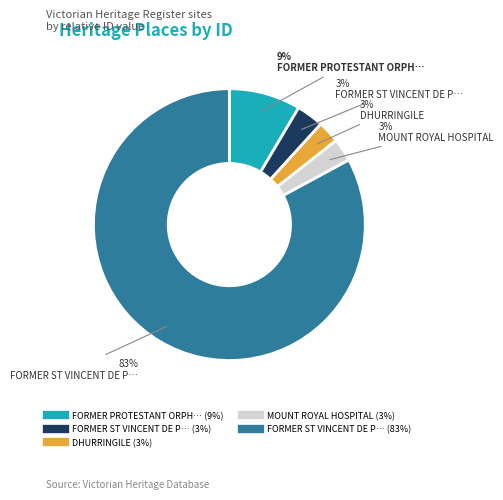

Count the number of slices in the pie.

5